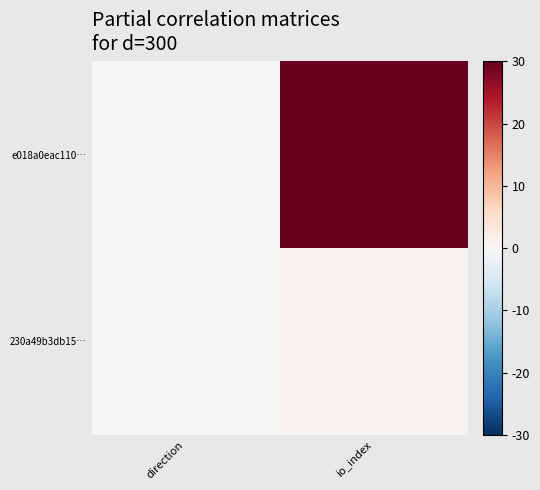

Which has a higher value, direction or io_index?

io_index